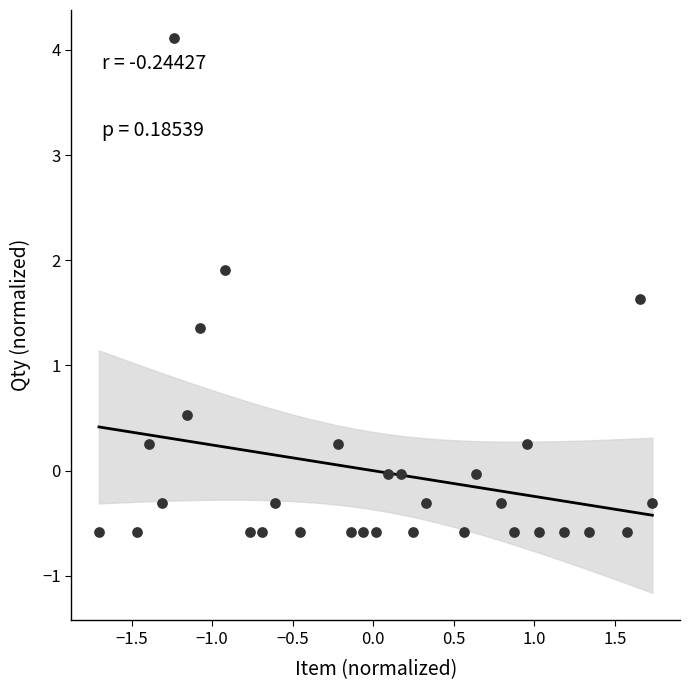

What is the range of Y values (max minus min)?

4.7